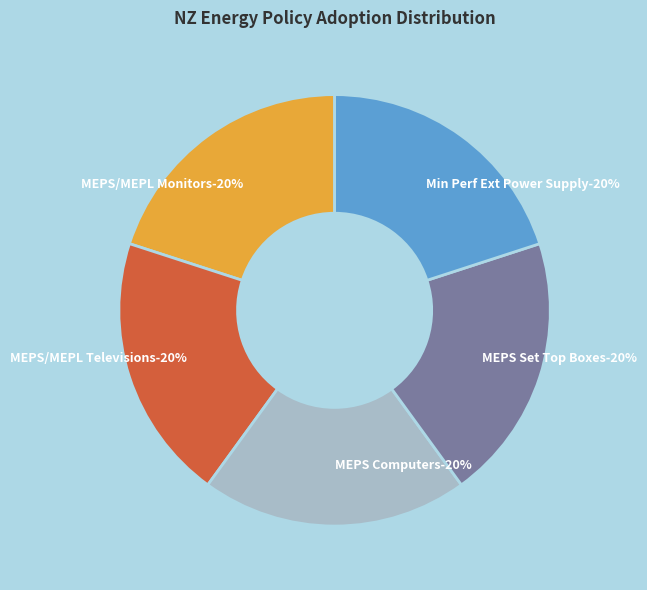

To the nearest percent, what portion does MEPS for Computers represent?

20%